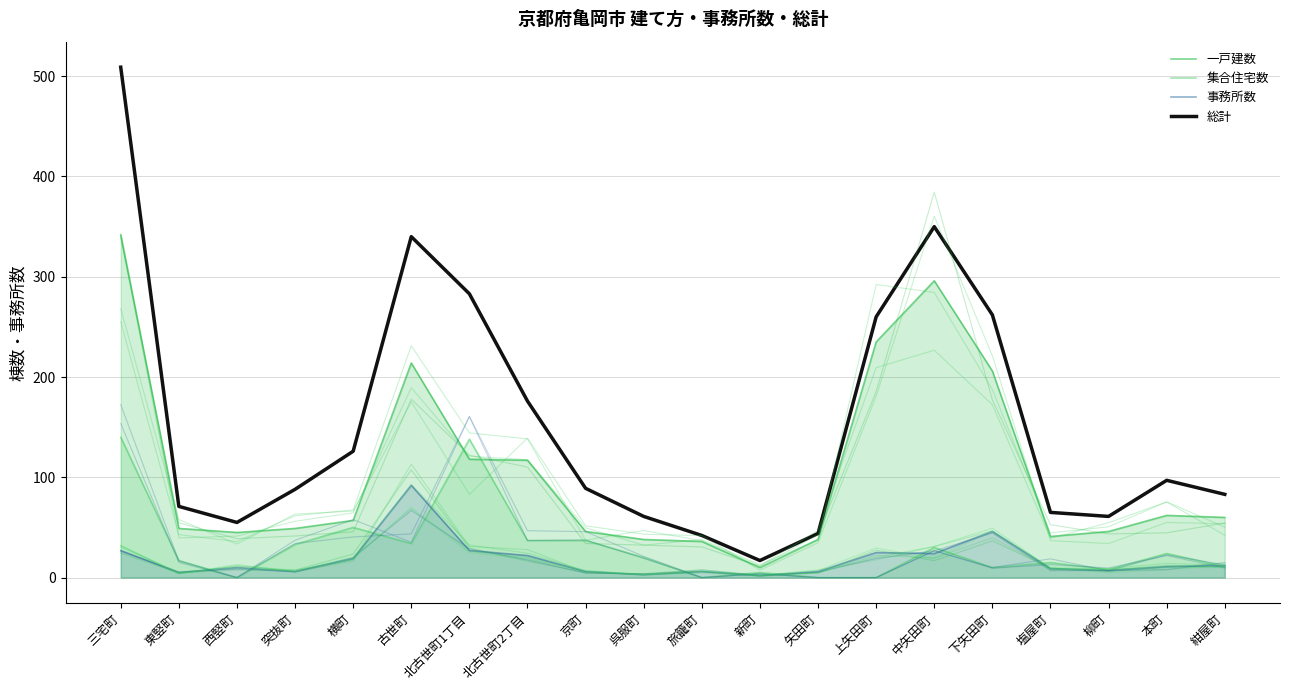

At which label does 事務所数 first exceed 11?

三宅町